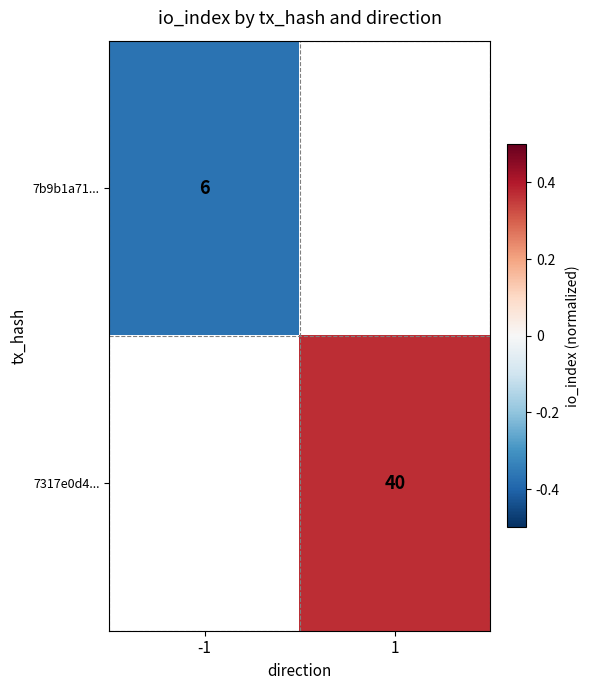

Is the value of 7317e0d4... at 1 greater than the value of 7b9b1a71... at -1?

Yes